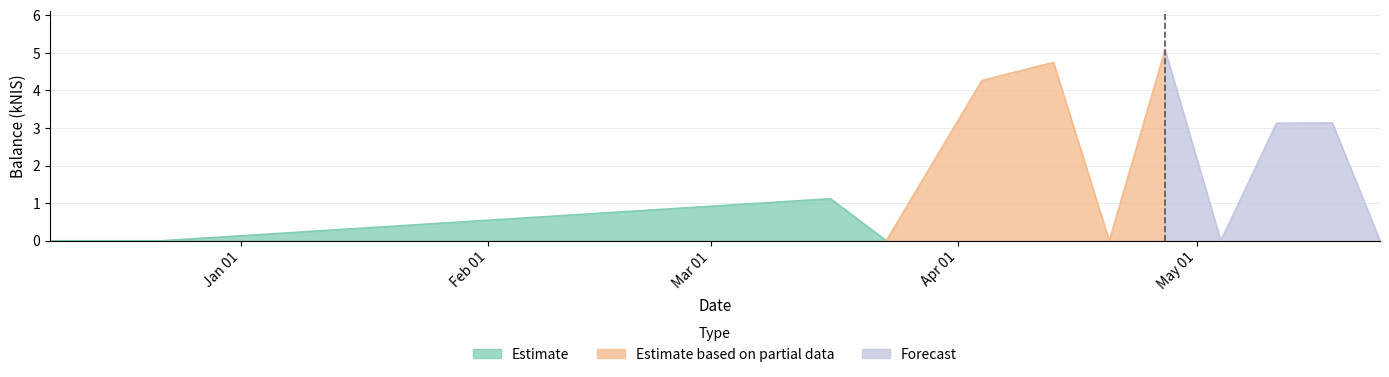

Which label corresponds to the largest value in the chart?

2023-04-27